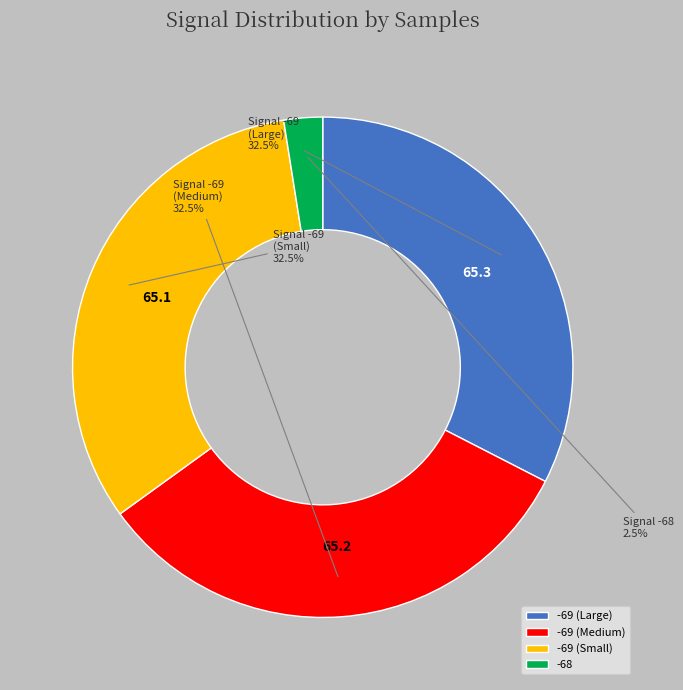

How much of the chart is everything except -69 (Large)?

67.5%